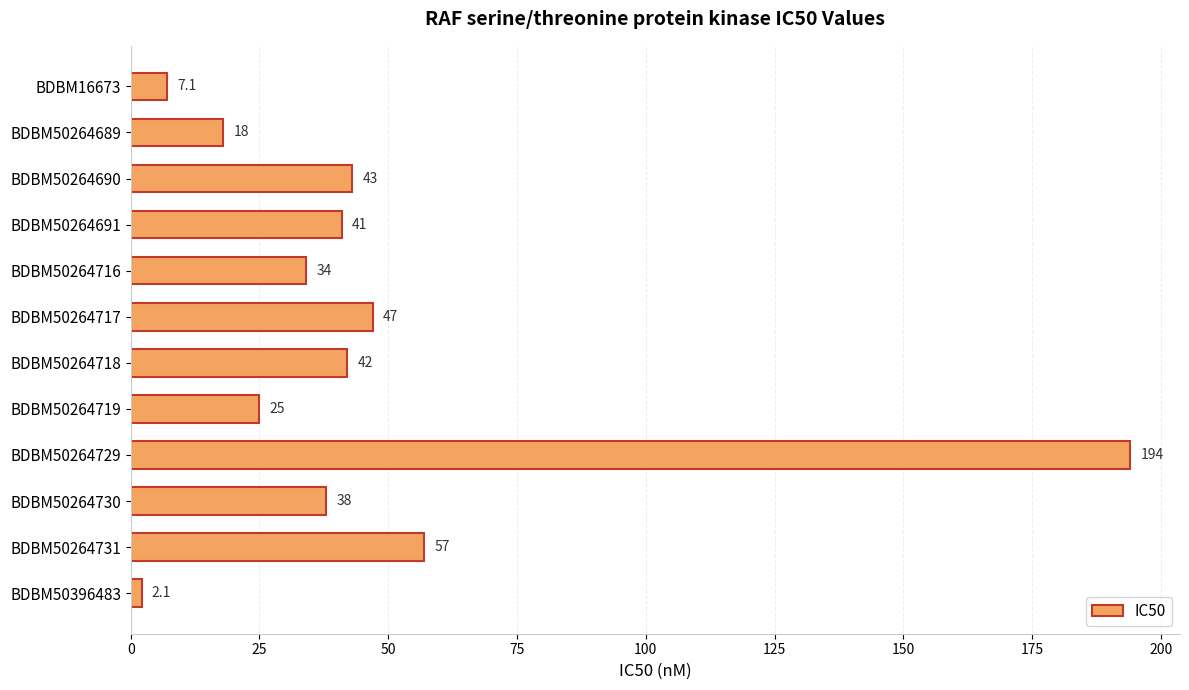

Reading top to bottom, extract all data points from this chart.

BDBM16673=7.1	BDBM50264689=18.0	BDBM50264690=43.0	BDBM50264691=41.0	BDBM50264716=34.0	BDBM50264717=47.0	BDBM50264718=42.0	BDBM50264719=25.0	BDBM50264729=194.0	BDBM50264730=38.0	BDBM50264731=57.0	BDBM50396483=2.1